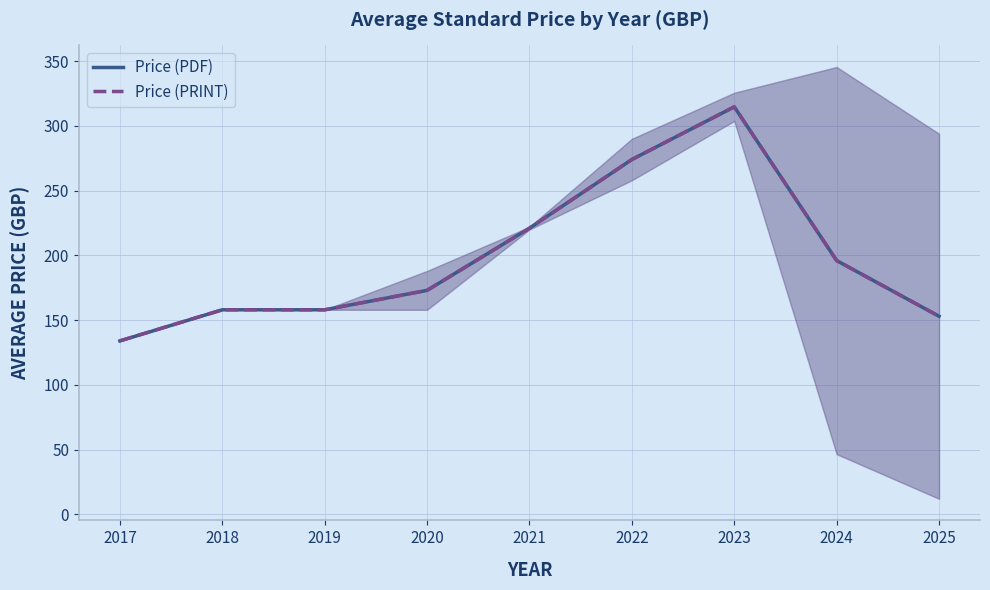

What is the average value of the Price (PDF) series?

198.0